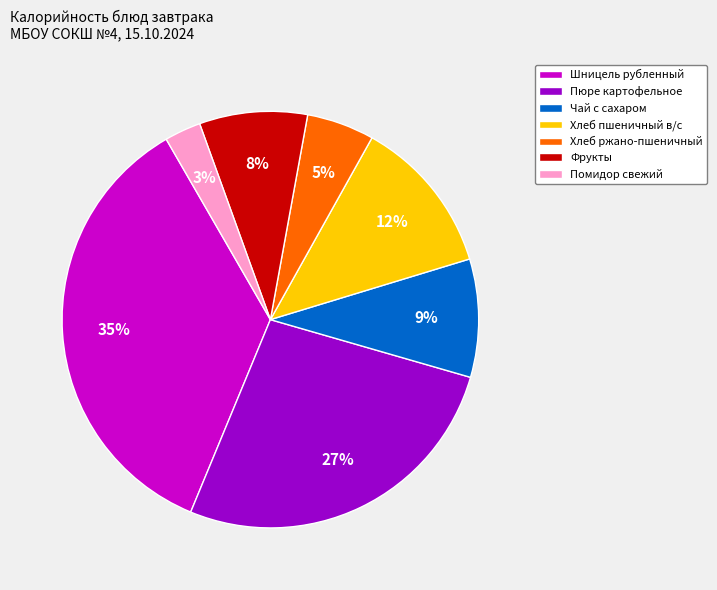

What percentage is the Хлеб ржано-пшеничный slice, to the nearest percent?

5%